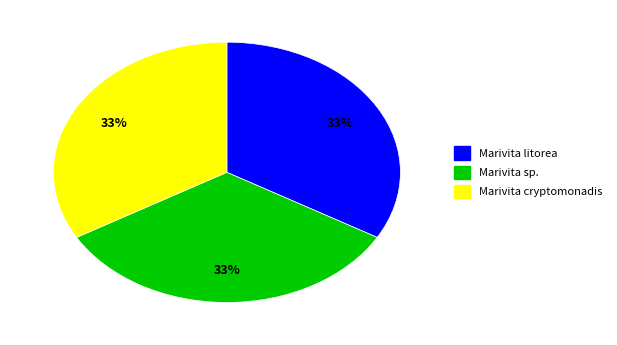

True or false: Marivita litorea accounts for 33% of the total.

True